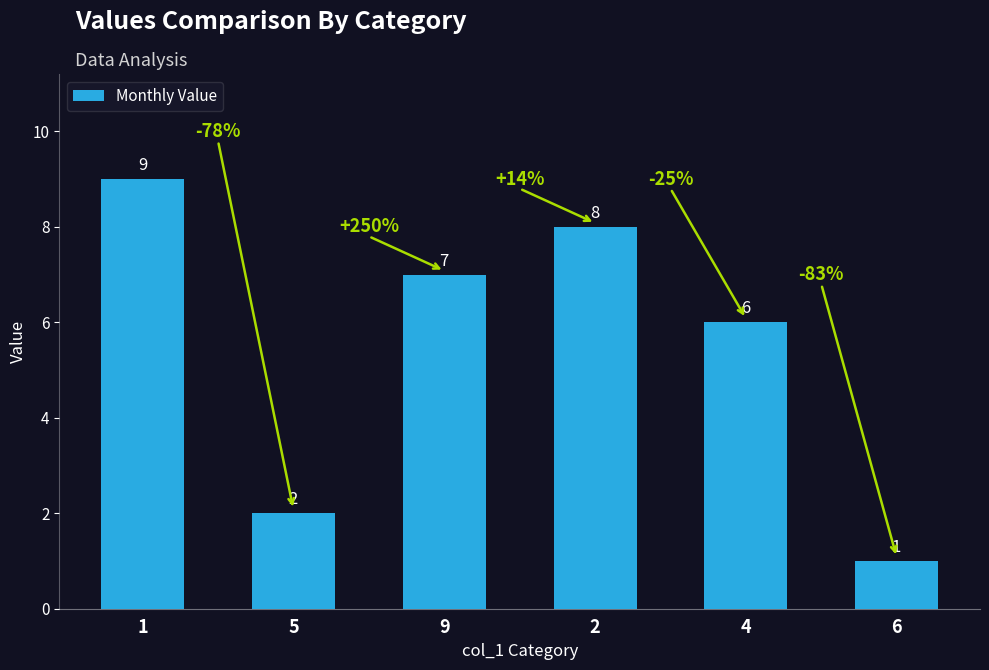

Where is the data nearest to the value 5?

4